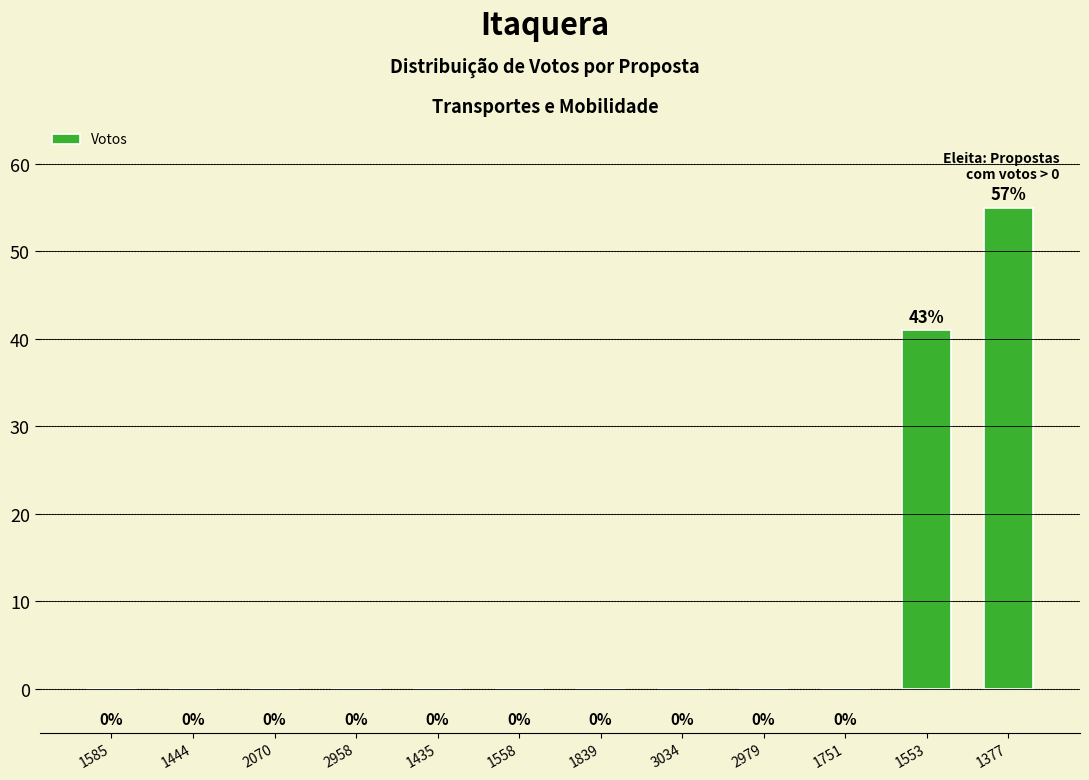

What is the sum of all values?

96